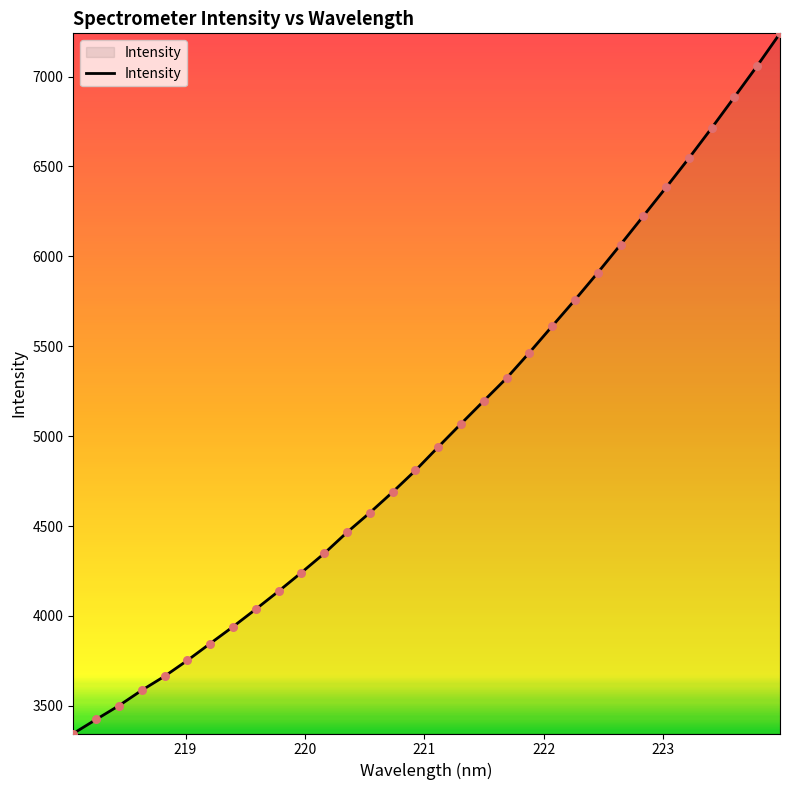

What is the smallest value displayed?

3346.3